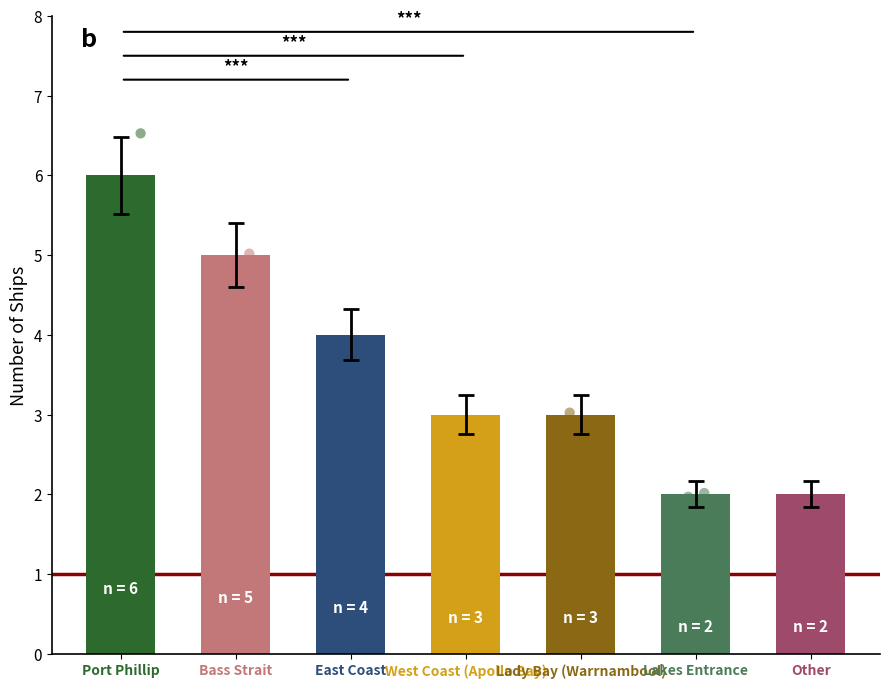

What is the change in value from Bass Strait to Other?

-3